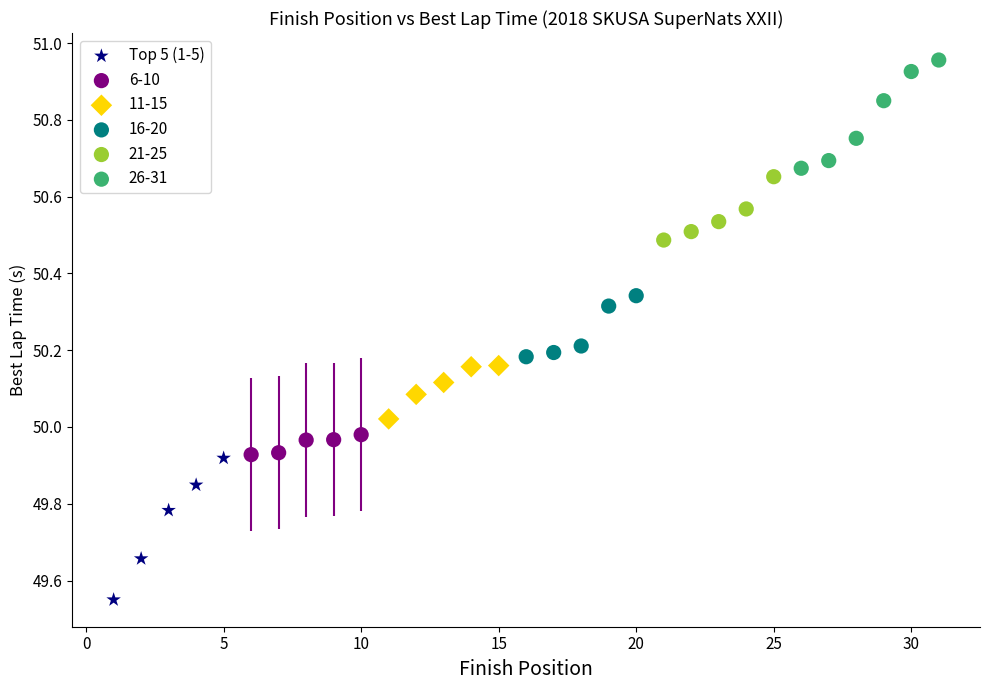

Which series reaches the minimum Y coordinate?

Top 5 (1-5)